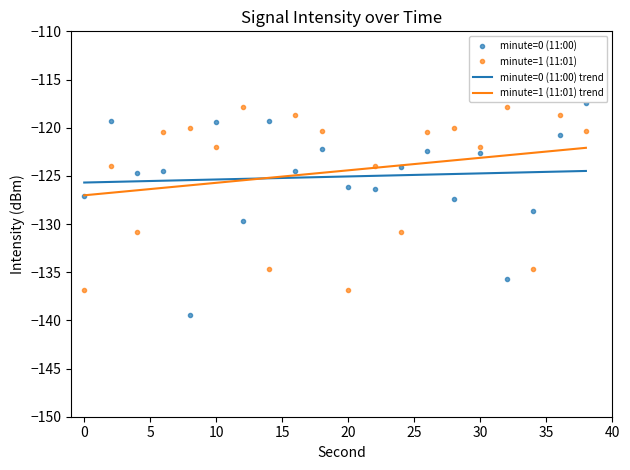

What is the lowest value of the minute=1 (11:01) series?

-136.8